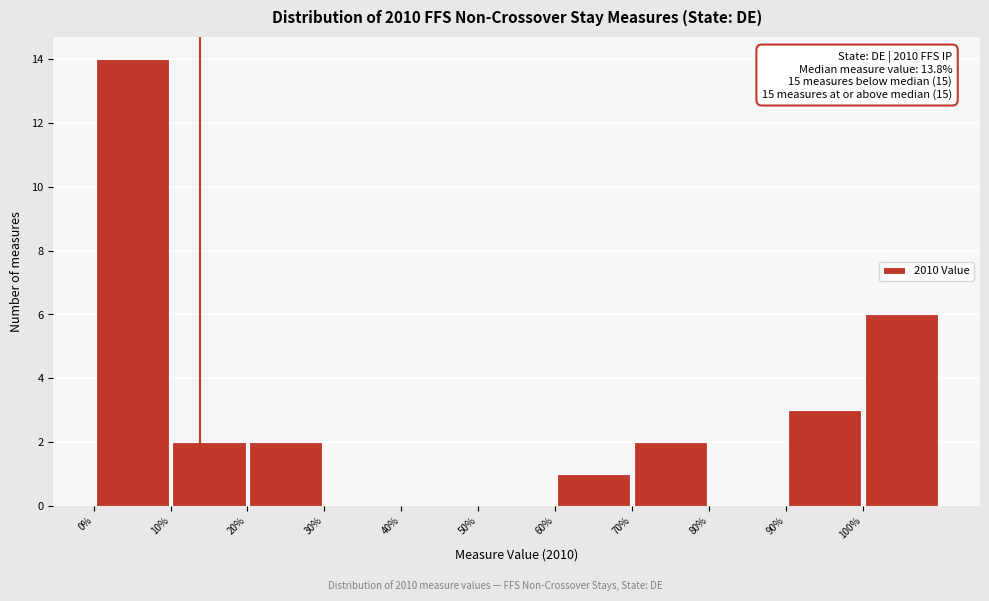

Which range on the x-axis has the tallest bar?

0 to 10